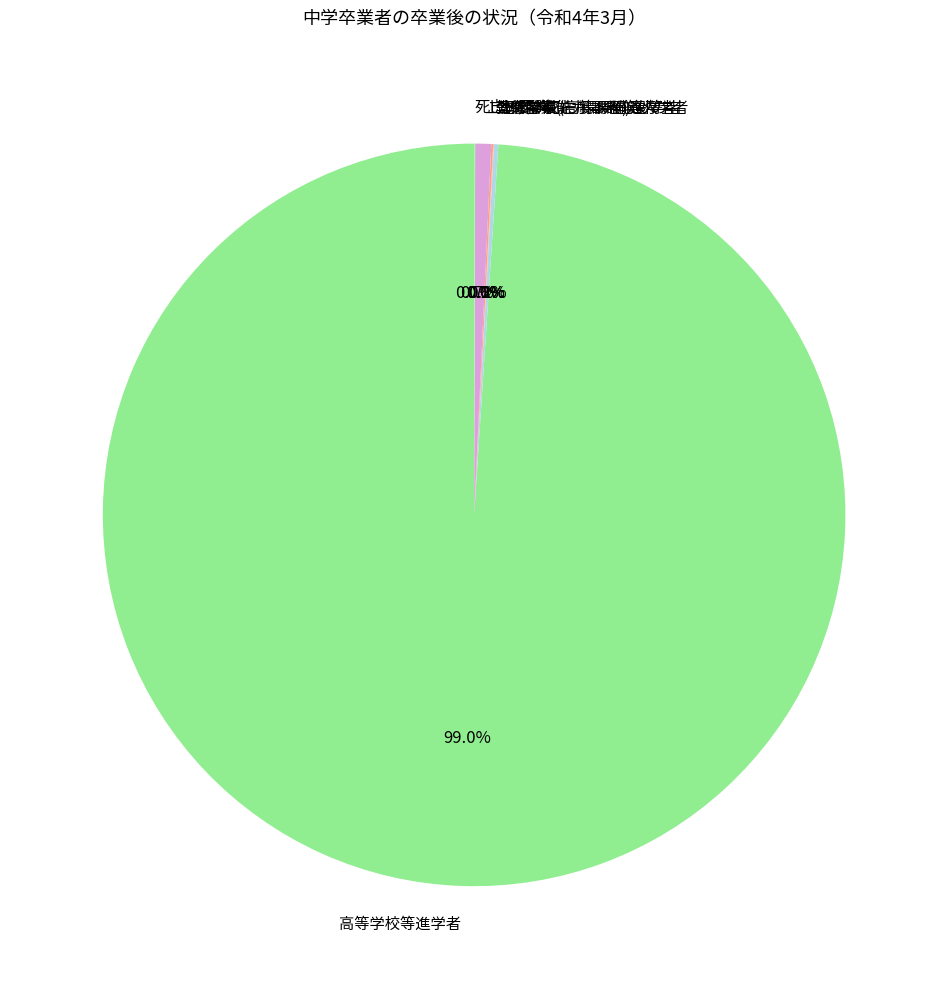

Which slice is the largest?

高等学校等進学者